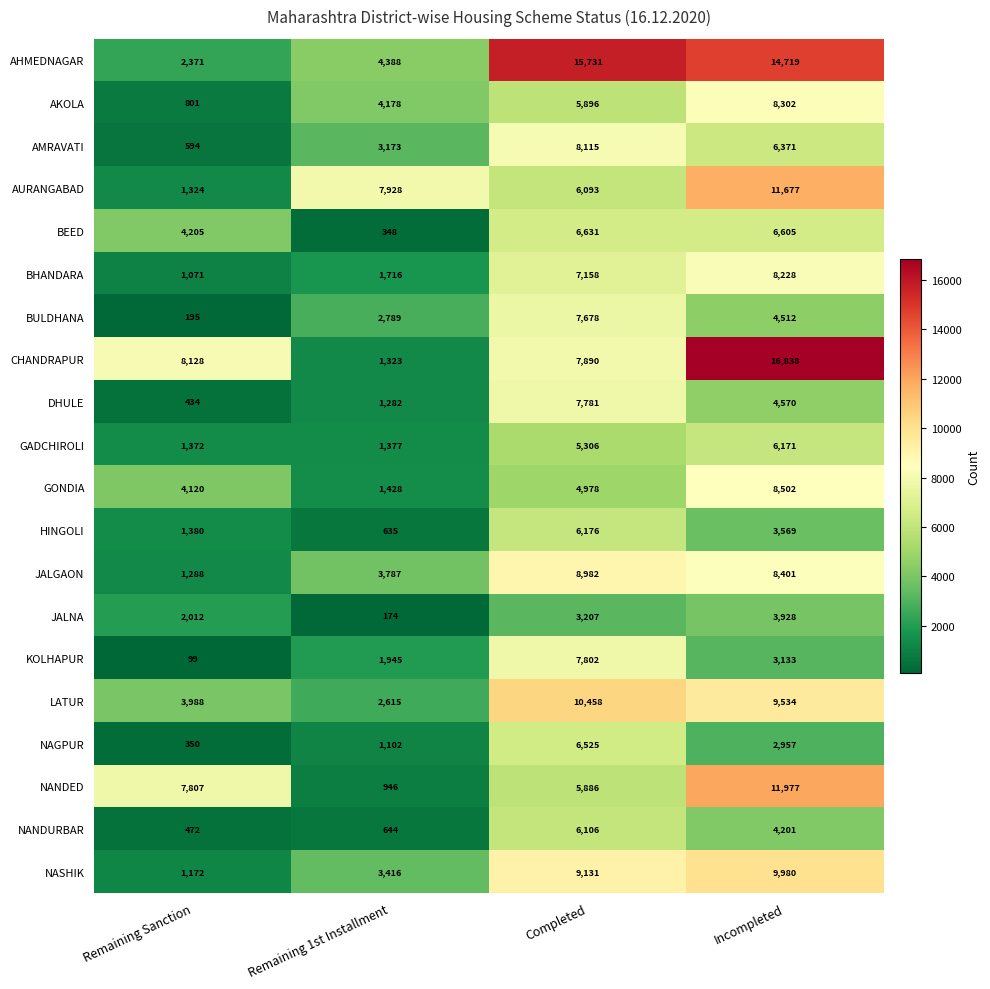

What is the sum of the NAGPUR values at Remaining Sanction and Incompleted?

3307